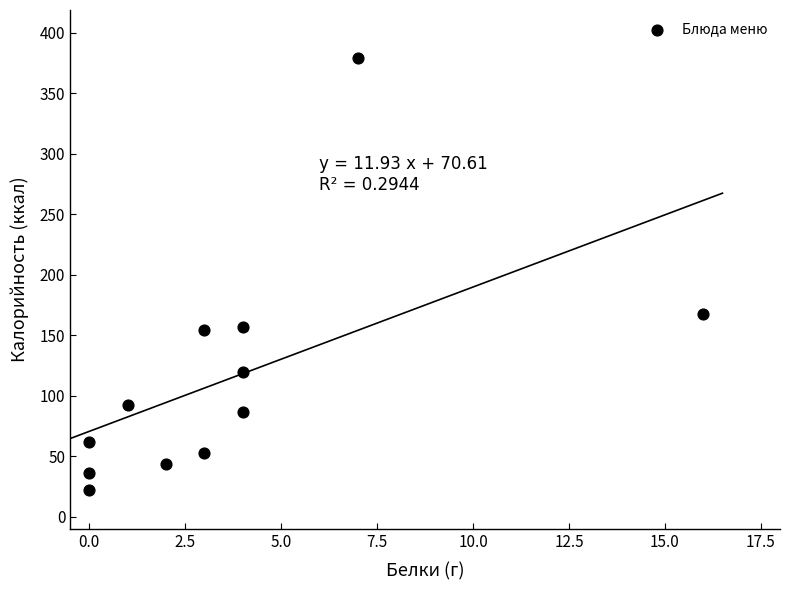

What Y value in the scatter plot is closest to 200?

168.0